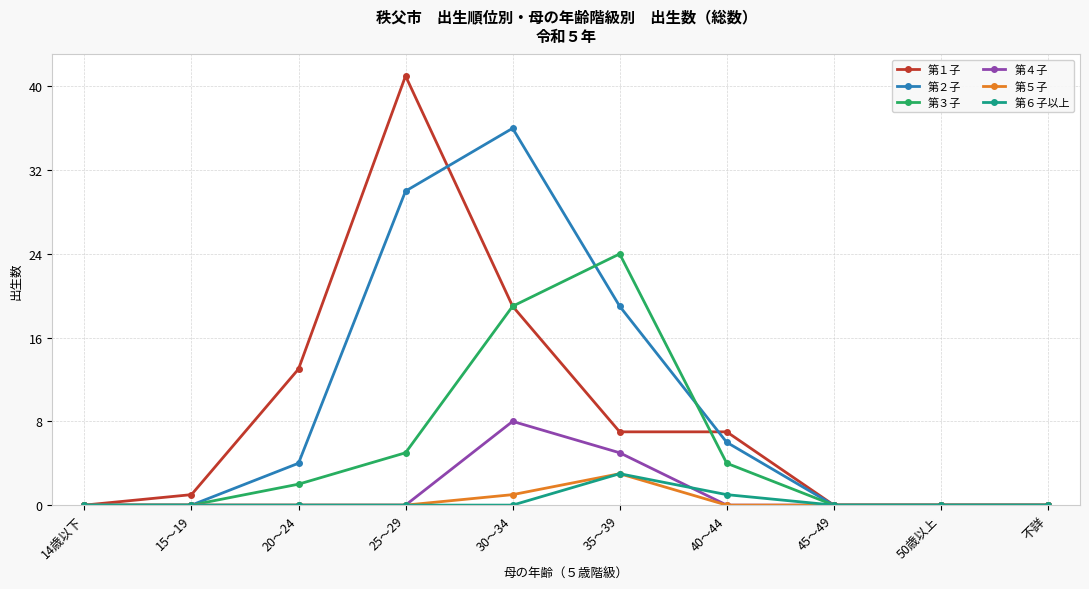

At which category is the sum across all series the highest?

30～34